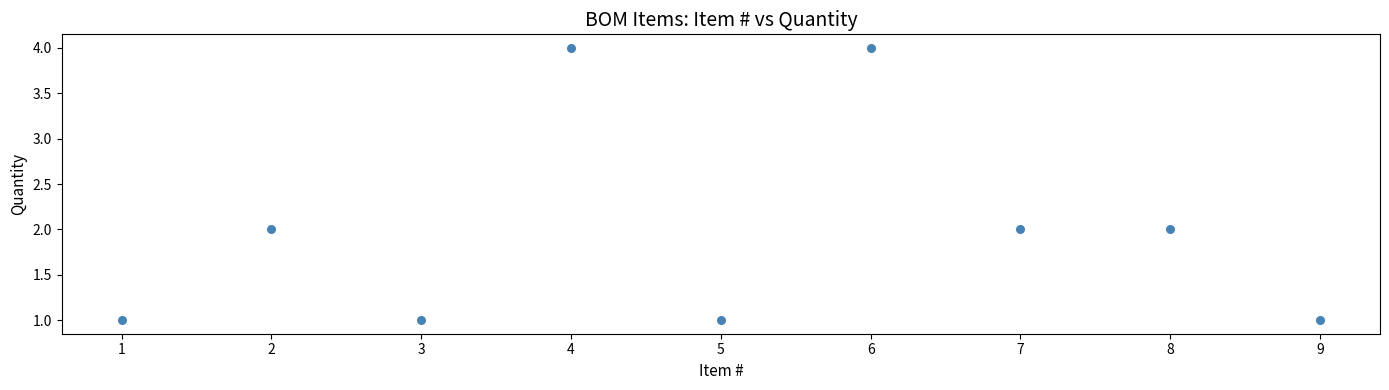

What is the range of X values (max minus min)?

8